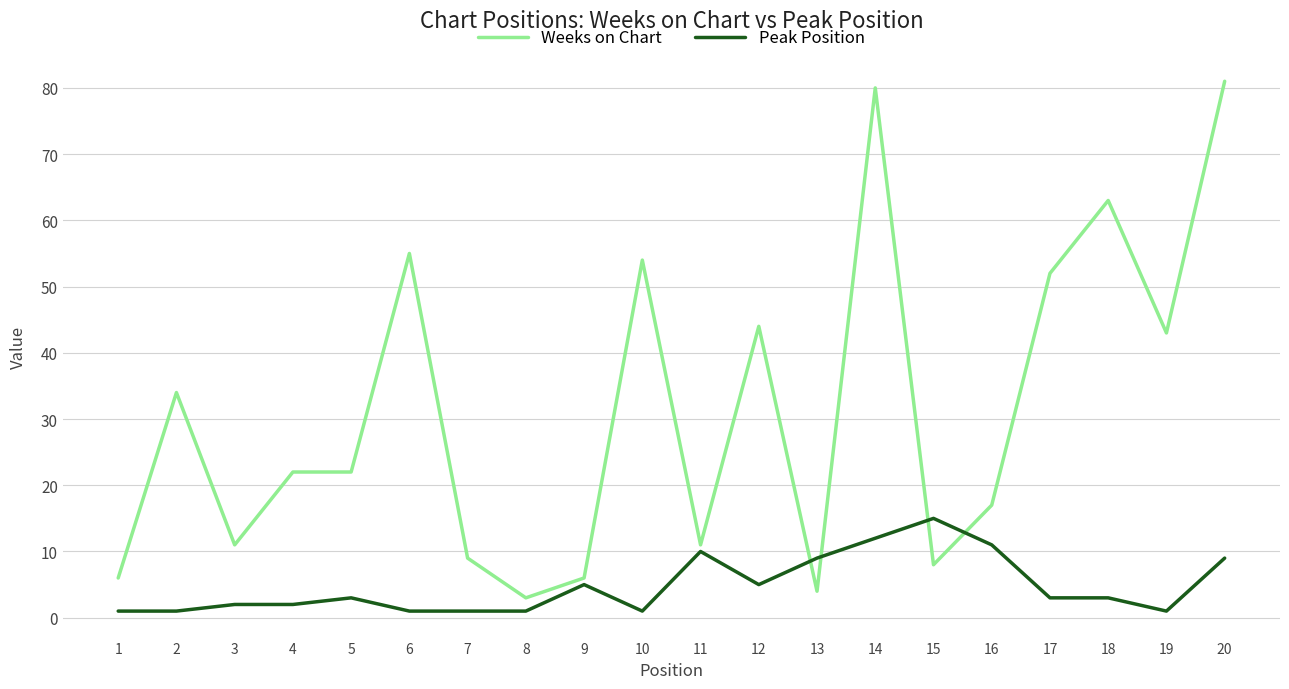

True or false: Weeks on Chart and Peak Position intersect in this chart.

True